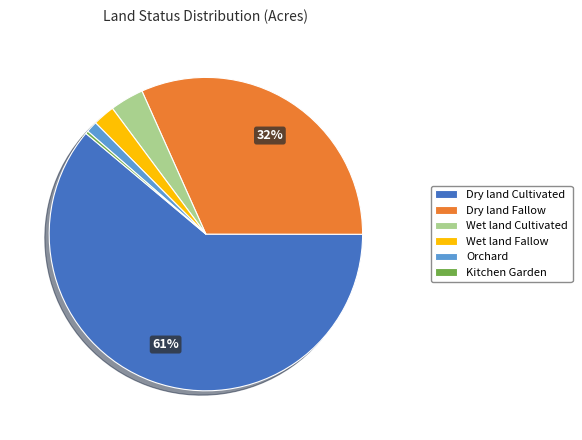

Do Wet land Fallow and Dry land Fallow together represent more than half of the pie?

No